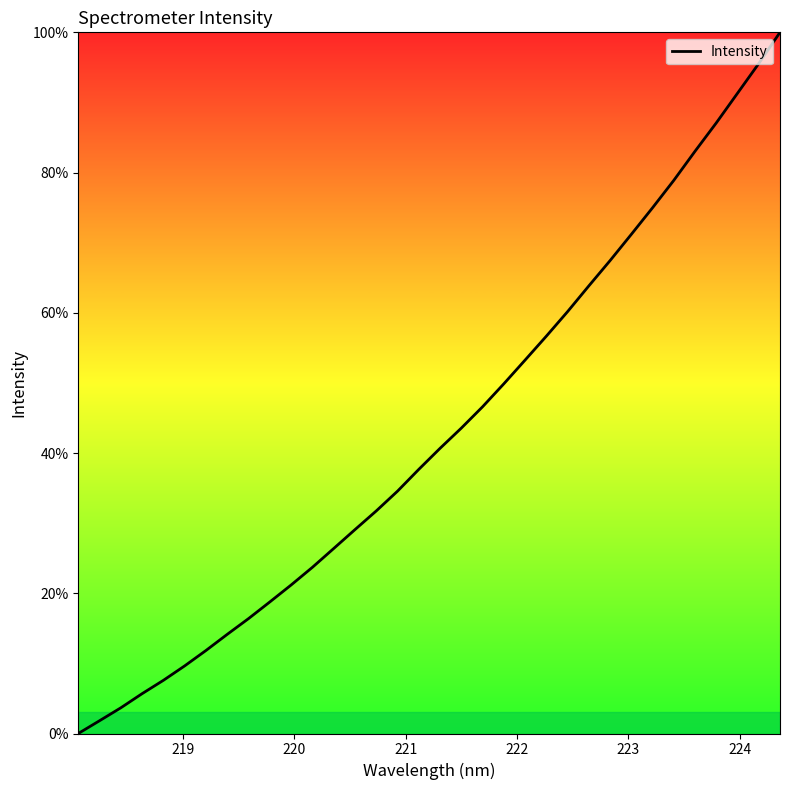

What is the difference between the maximum and second lowest values?

98.2